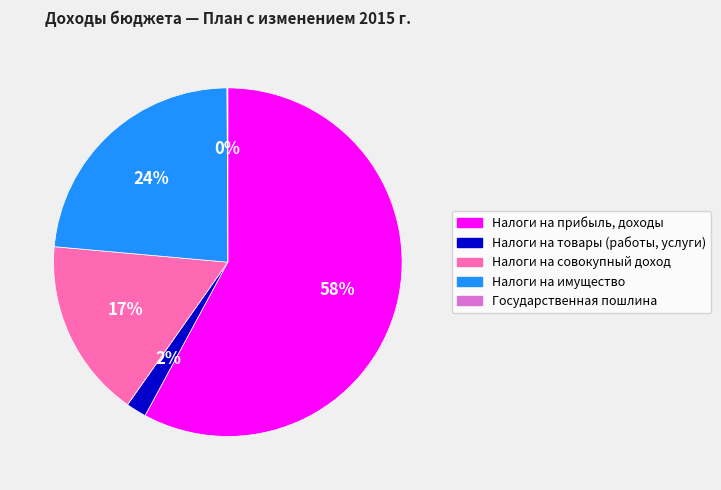

Combined, do Налоги на товары (работы, услуги) and Налоги на прибыль, доходы account for over 50%?

Yes